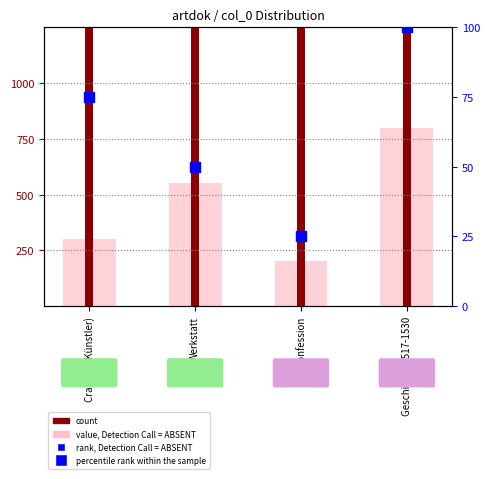

At which category is the sum across all series the highest?

Geschichte 1517-1530